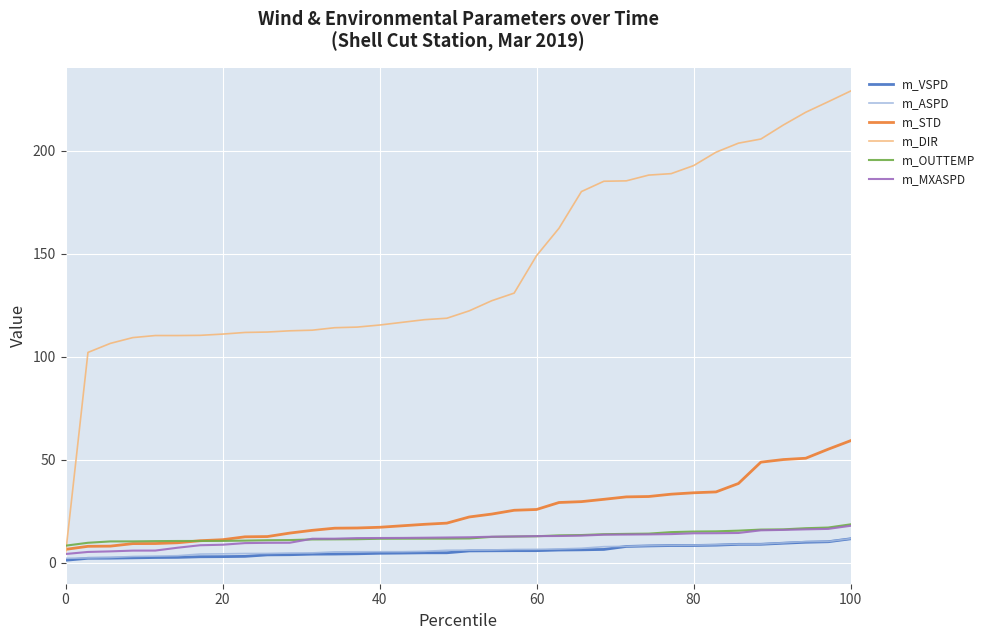

True or false: m_OUTTEMP and m_ASPD intersect in this chart.

False